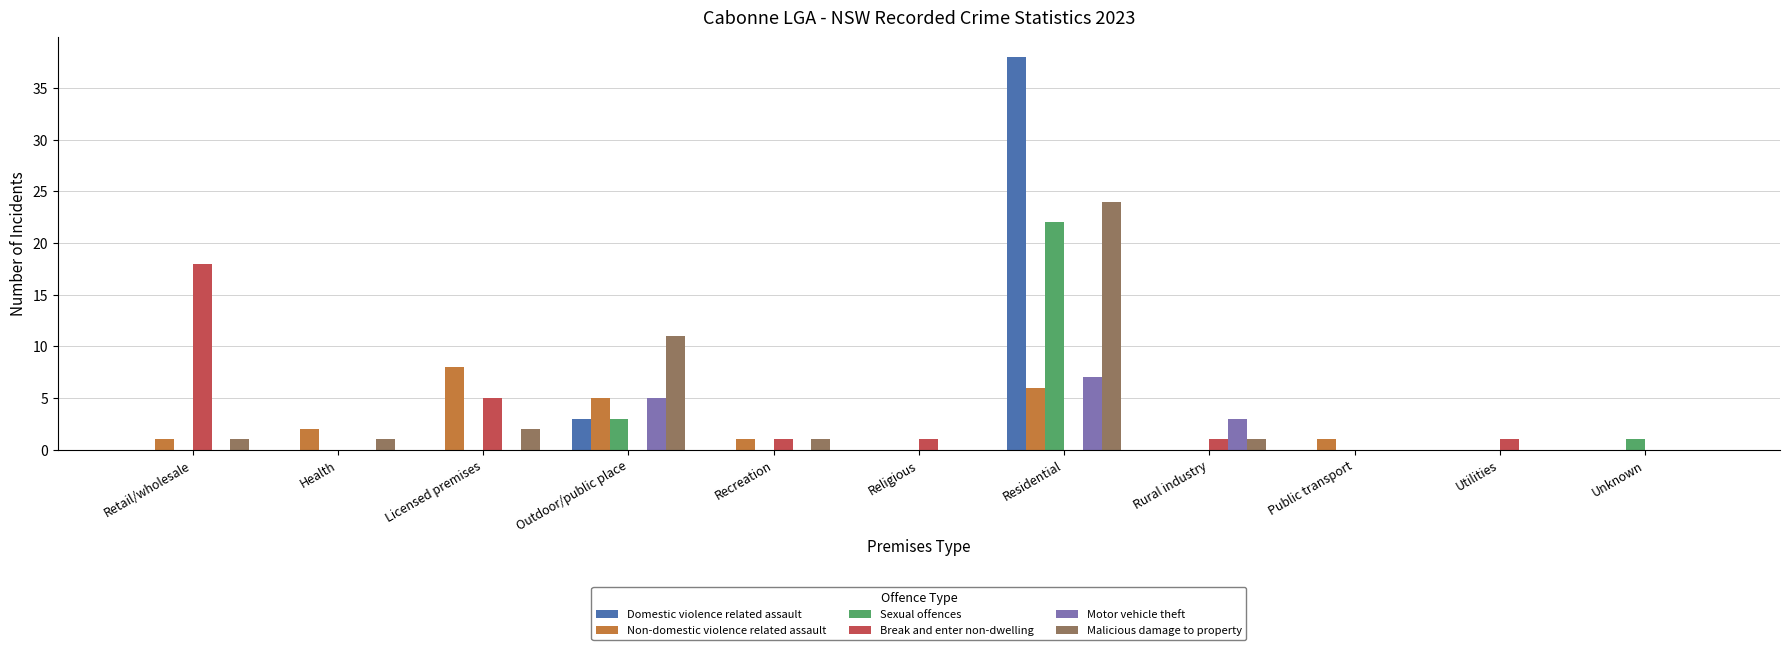

What is the sum of all Malicious damage to property values?

41